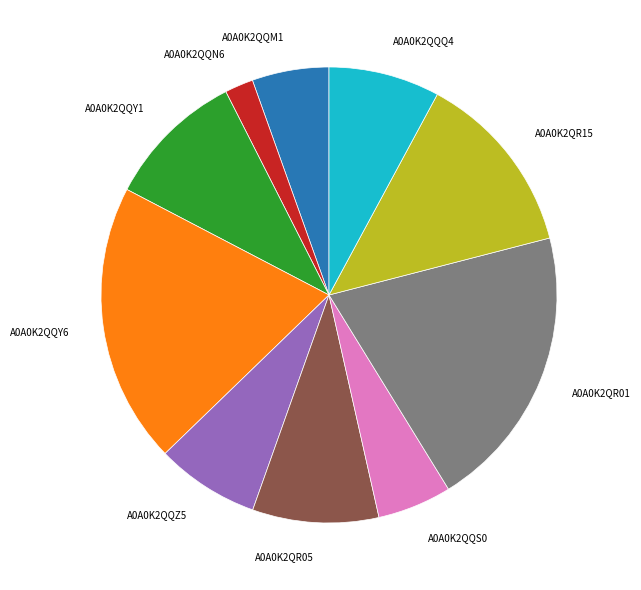

What is the ratio of the value at A0A0K2QR01 to the value at A0A0K2QQY1?

2.1